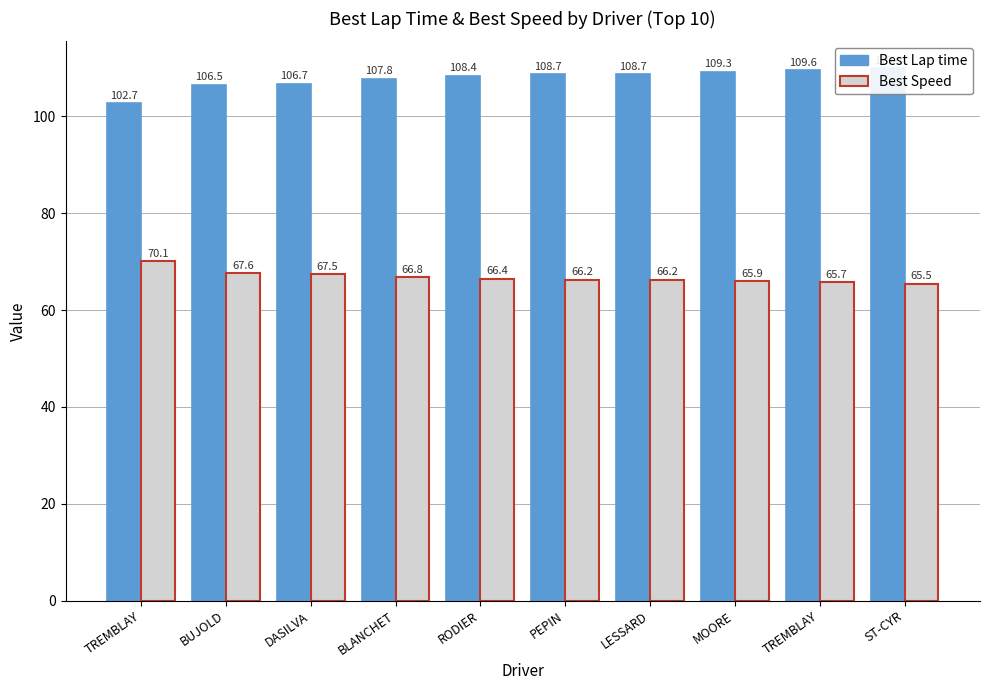

True or false: Best Speed has a value of 26.3 at PEPIN.

False